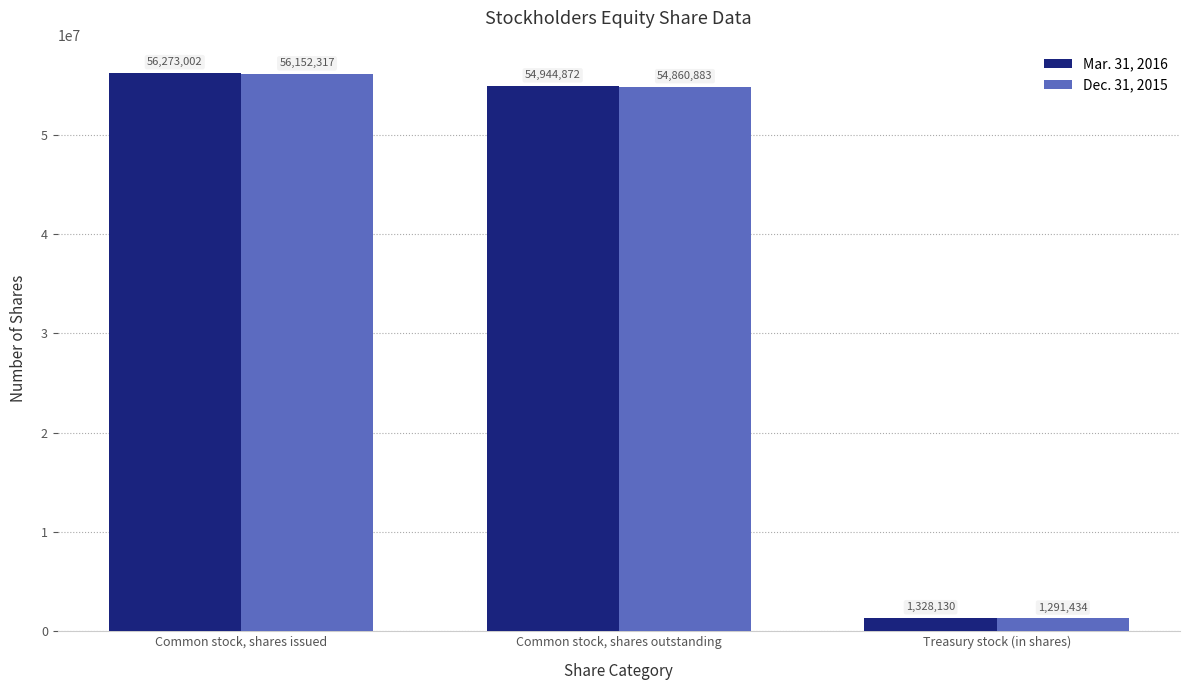

Which series has the largest total across all categories?

Mar. 31, 2016